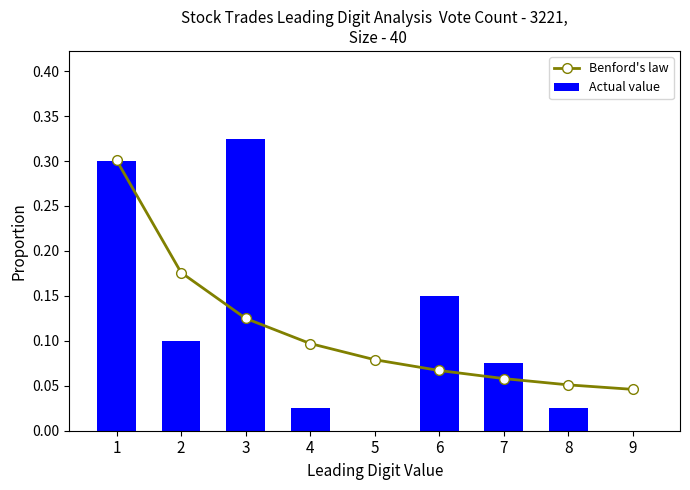

Which series changed the most between 2 and 3?

Actual value